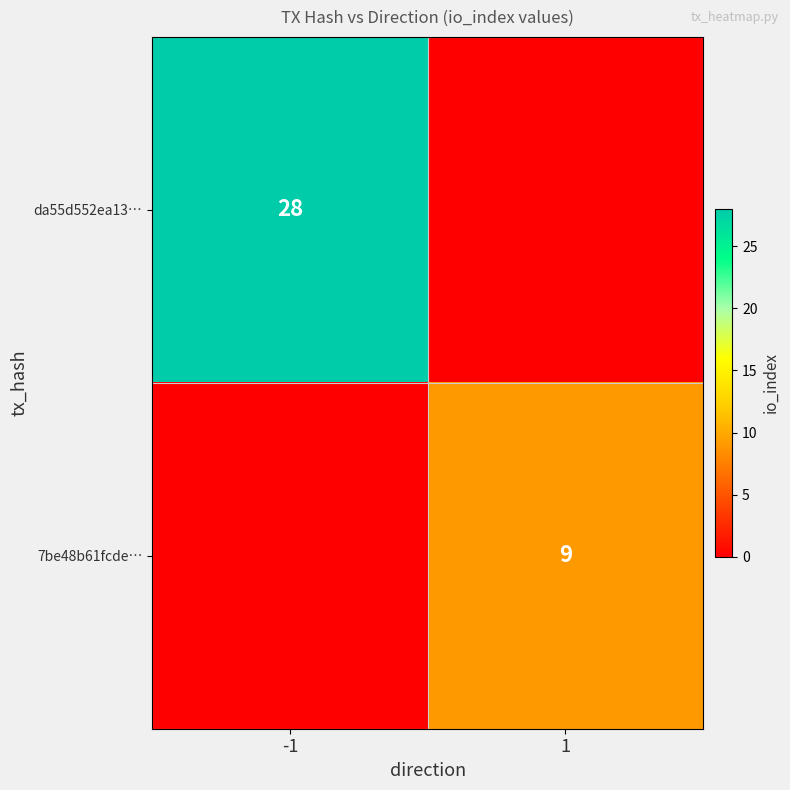

How many series are shown in this chart?

2